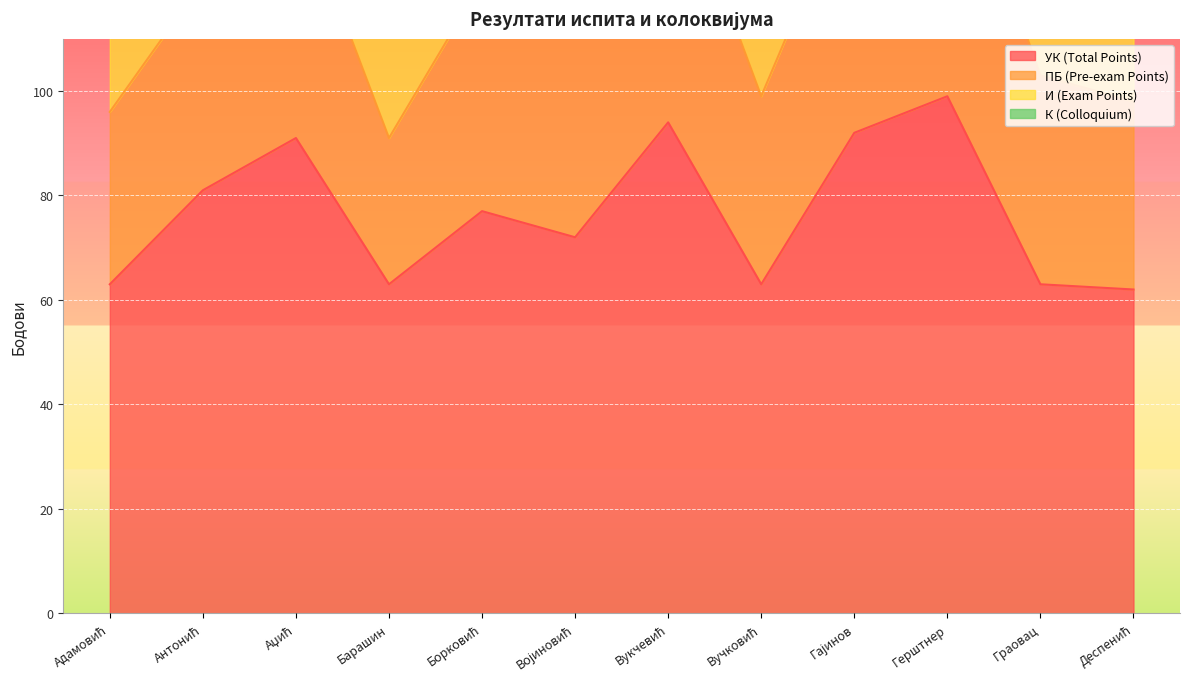

Reading right to left, transcribe all the data shown in this chart.

УК (Total Points): 62	63	99	92	63	94	72	77	63	91	81	63
ПБ (Pre-exam Points): 36	40	55	49	36	53	40	44	28	47	40	33
И (Exam Points): 26	23	44	43	27	41	32	33	35	44	41	30
К (Colloquium): 21	18	30	29	21	28	16	19	19	27	26	28